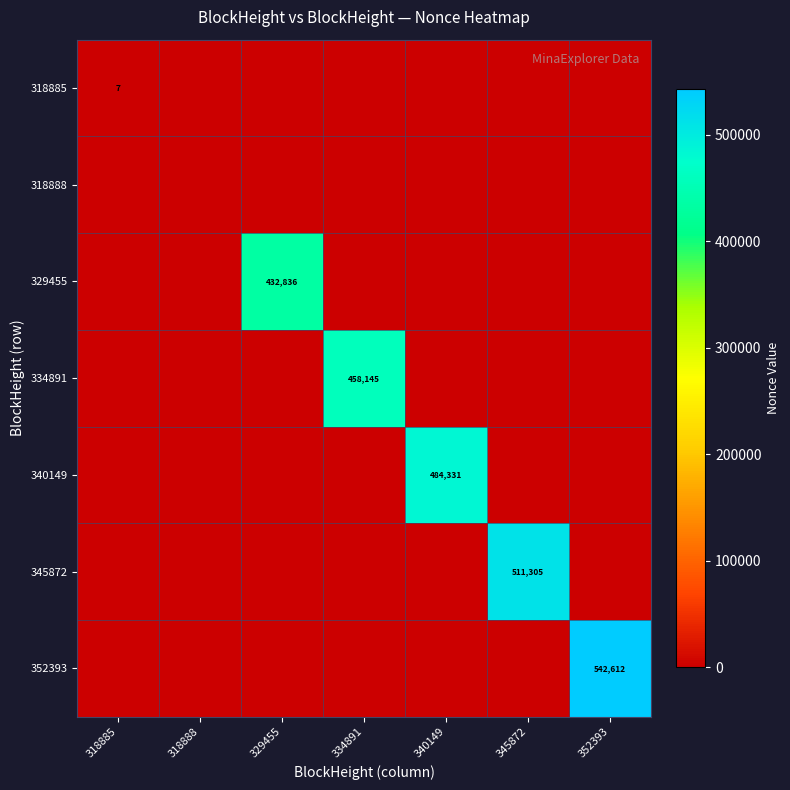

List the series in order of their peak value, highest first.

352393, 345872, 340149, 334891, 329455, 318885, 318888